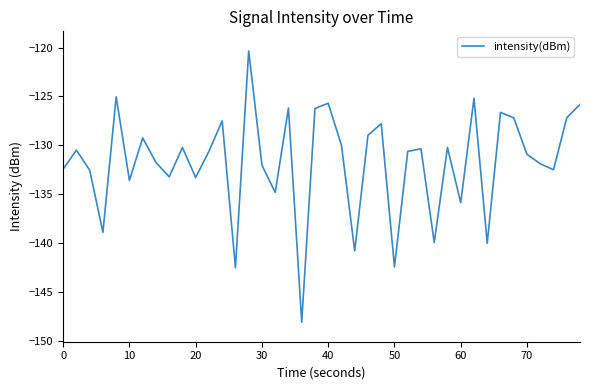

What is the minimum value shown in the chart?

-148.0